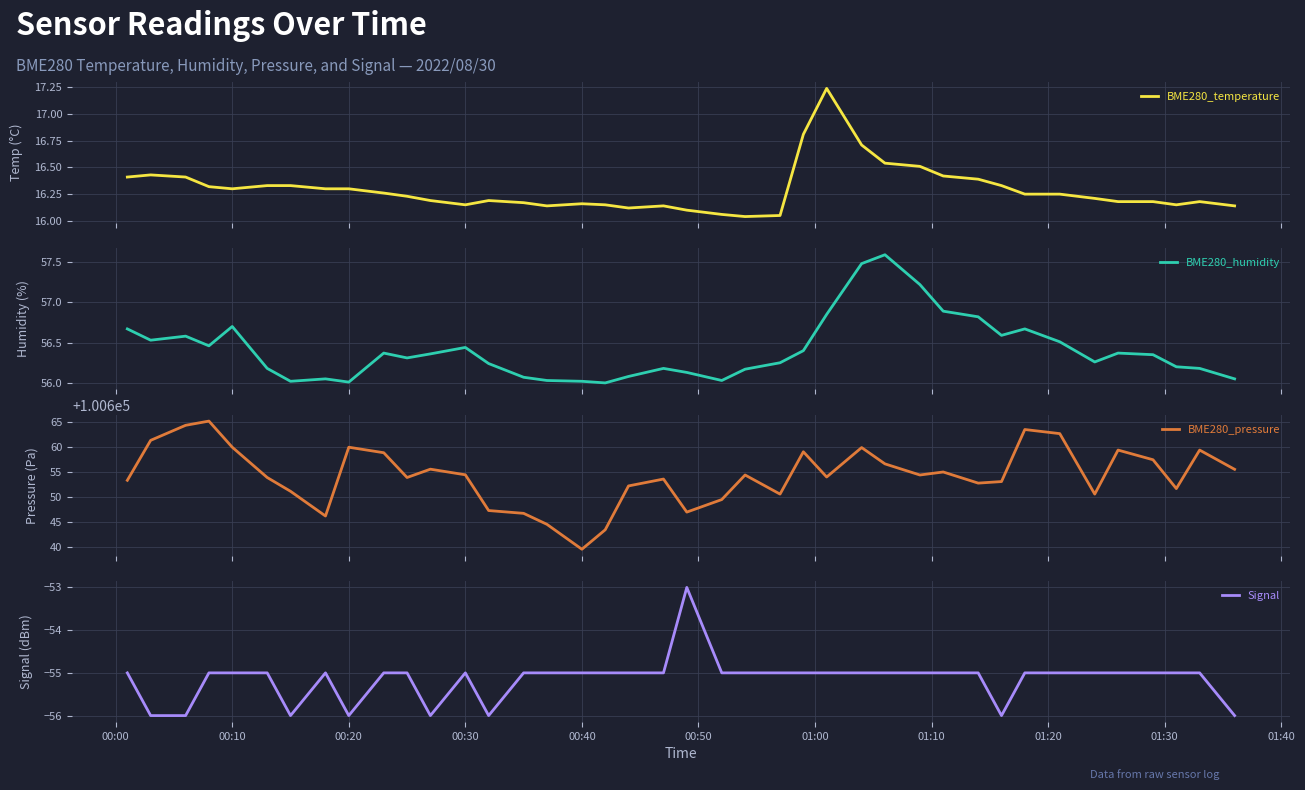

True or false: Signal has a value of -73 at 00:30.

False